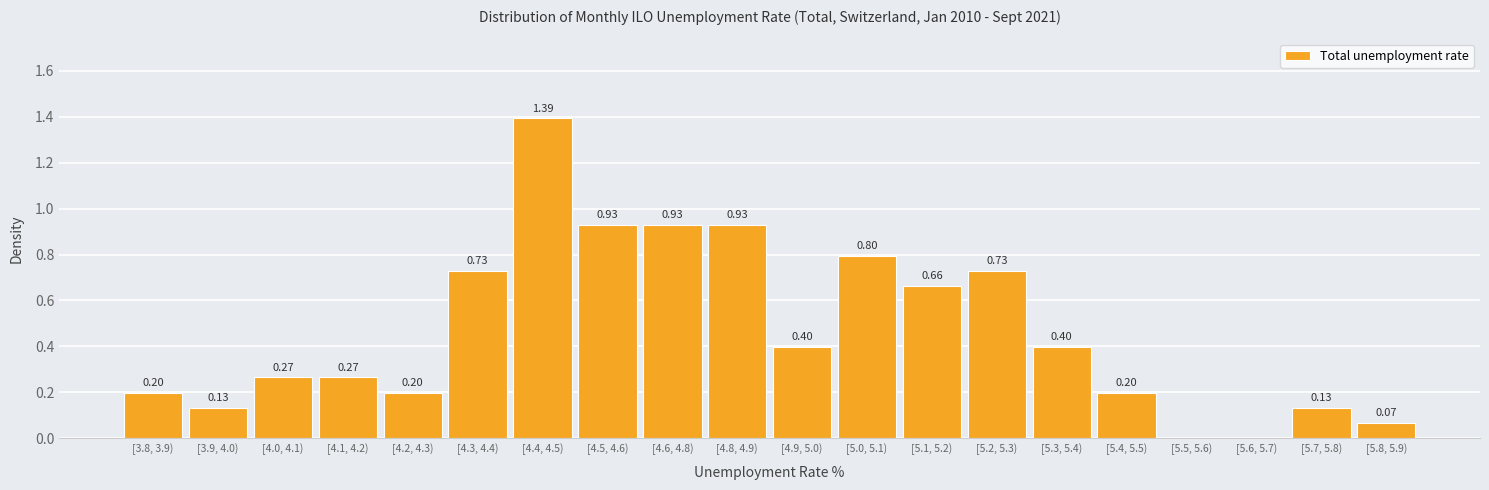

What is the sum of all values?

9.4